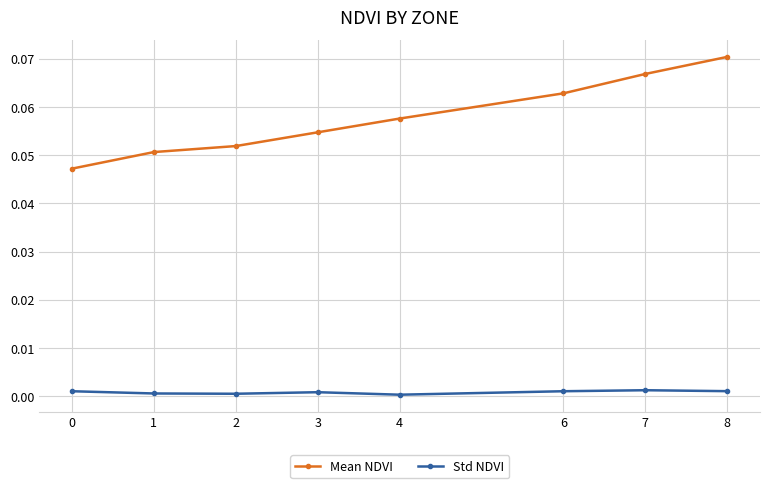

True or false: Mean NDVI has more than 2 points higher than both neighbors.

False